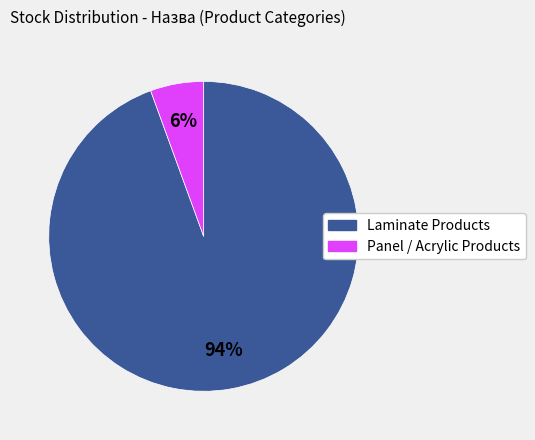

Is there a majority slice in this chart?

Yes